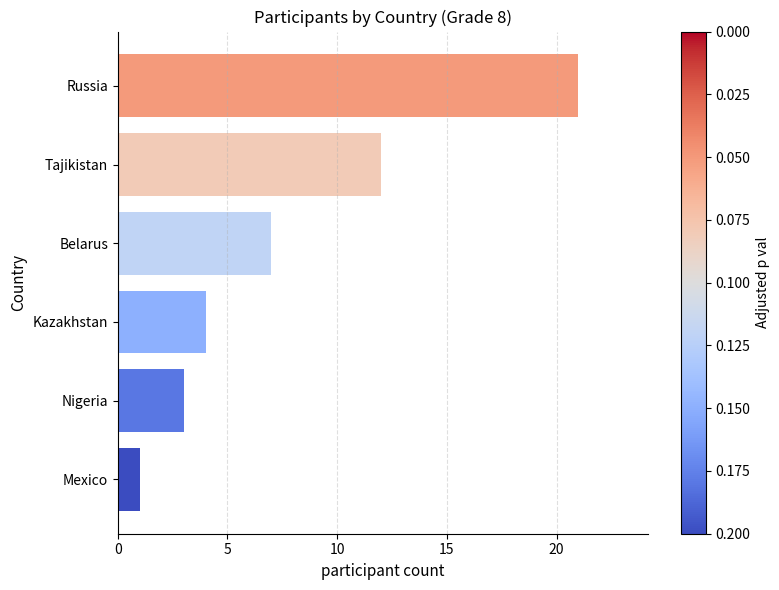

What is the difference between the second highest and second lowest values?

9